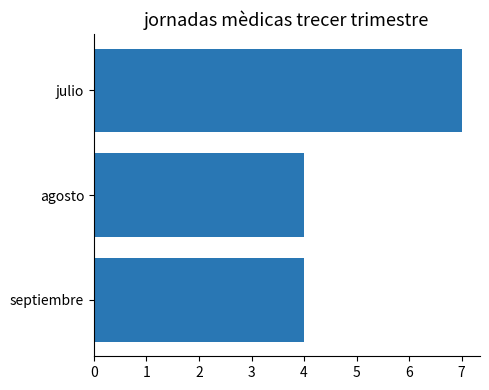

How many bars are there in total?

3